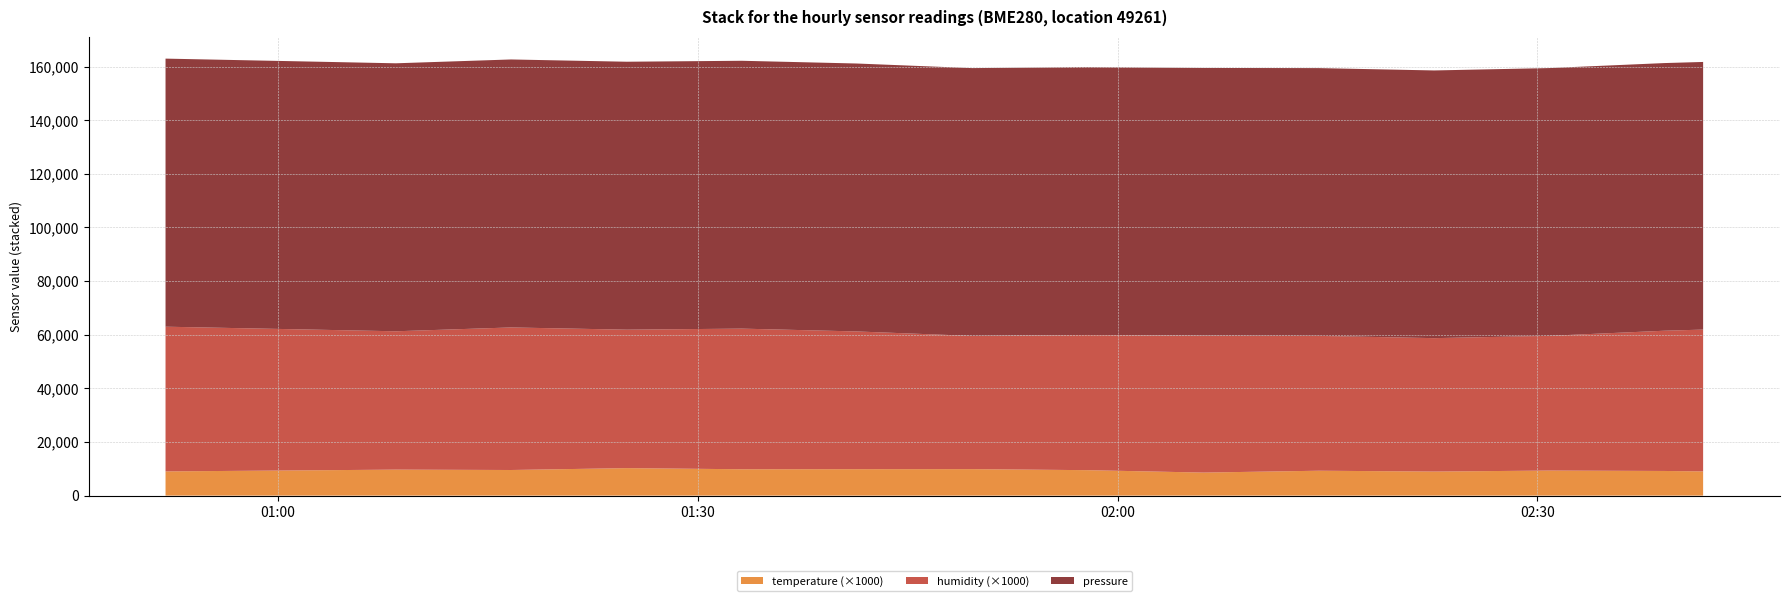

Reading left to right, list all the values displayed in this chart.

pressure: 2024-03-23T00:51:59=99968.4	2024-03-23T01:00:13=99944.0	2024-03-23T01:08:26=99933.2	2024-03-23T01:16:40=99932.5	2024-03-23T01:24:56=99918.6	2024-03-23T01:33:09=99884.0	2024-03-23T01:41:21=99914.9	2024-03-23T01:49:36=99862.4	2024-03-23T01:57:50=99875.0	2024-03-23T02:06:08=99837.3	2024-03-23T02:14:23=99859.8	2024-03-23T02:22:37=99826.6	2024-03-23T02:30:50=99851.9	2024-03-23T02:39:05=99811.7	2024-03-23T02:41:50=99805.9
humidity: 2024-03-23T00:51:59=54.0	2024-03-23T01:00:13=52.8	2024-03-23T01:08:26=51.6	2024-03-23T01:16:40=53.2	2024-03-23T01:24:56=51.6	2024-03-23T01:33:09=52.4	2024-03-23T01:41:21=51.4	2024-03-23T01:49:36=49.7	2024-03-23T01:57:50=50.4	2024-03-23T02:06:08=51.0	2024-03-23T02:14:23=50.3	2024-03-23T02:22:37=49.8	2024-03-23T02:30:50=50.2	2024-03-23T02:39:05=52.3	2024-03-23T02:41:50=52.9
temperature: 2024-03-23T00:51:59=9.0	2024-03-23T01:00:13=9.3	2024-03-23T01:08:26=9.7	2024-03-23T01:16:40=9.6	2024-03-23T01:24:56=10.2	2024-03-23T01:33:09=9.8	2024-03-23T01:41:21=9.9	2024-03-23T01:49:36=9.9	2024-03-23T01:57:50=9.5	2024-03-23T02:06:08=8.6	2024-03-23T02:14:23=9.3	2024-03-23T02:22:37=9.0	2024-03-23T02:30:50=9.3	2024-03-23T02:39:05=9.2	2024-03-23T02:41:50=9.0